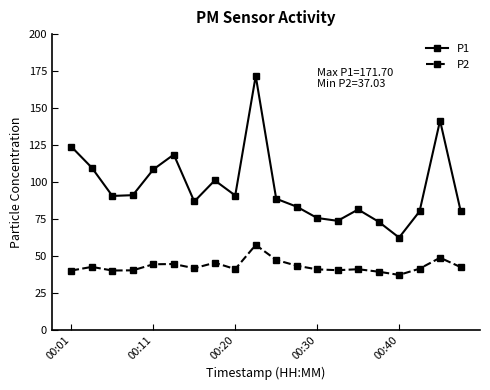

What is the difference between the maximum and minimum values in the P1 series?

109.4